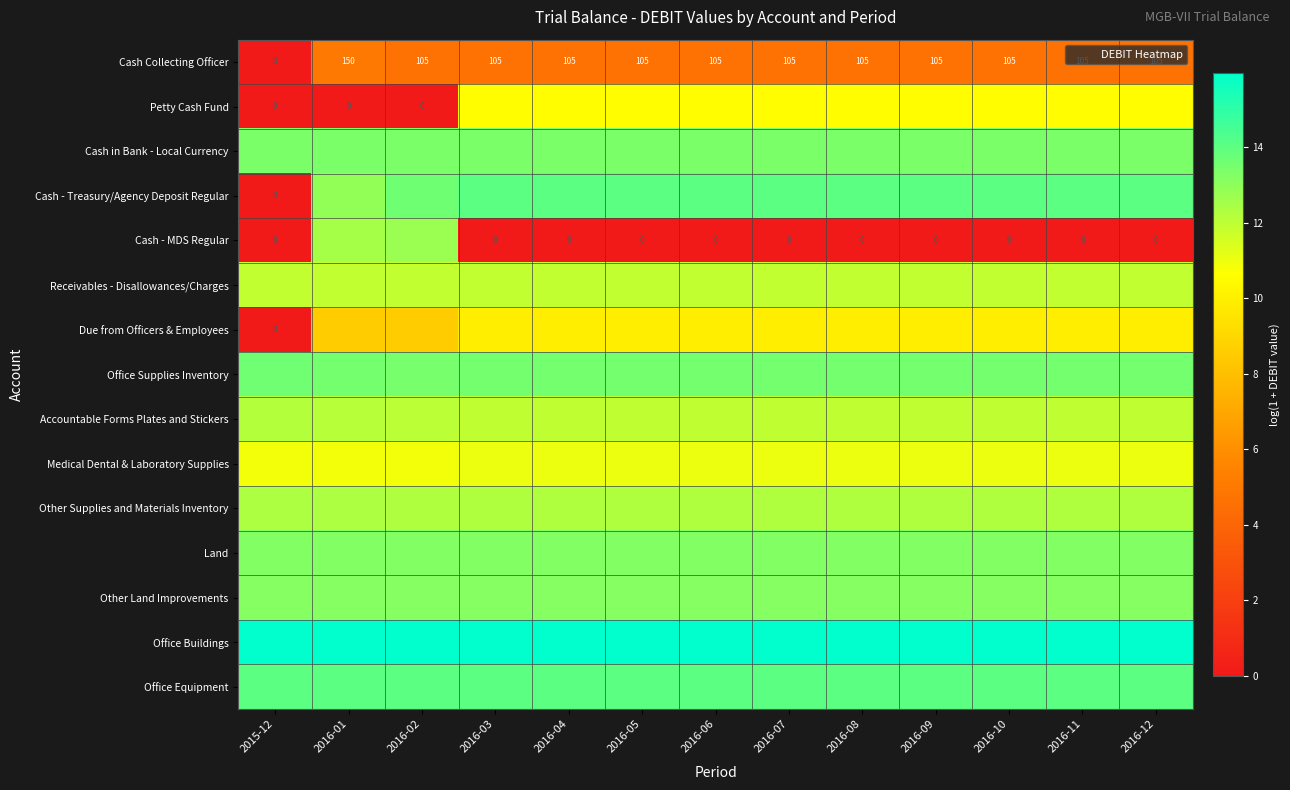

Which series has the largest total across all categories?

Office Buildings